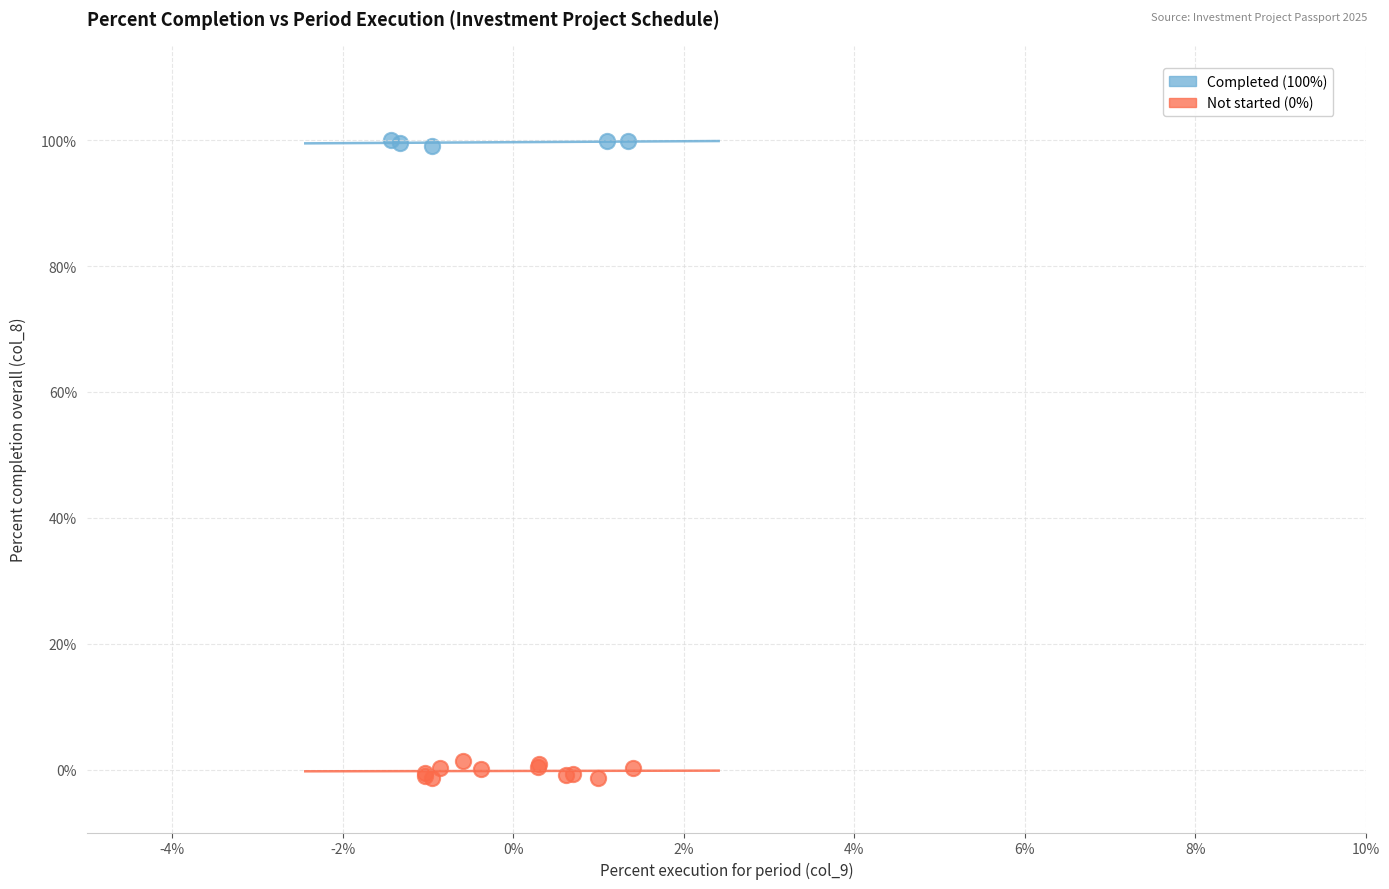

What are all the series names shown in the legend?

Completed (100%), Not started (0%)